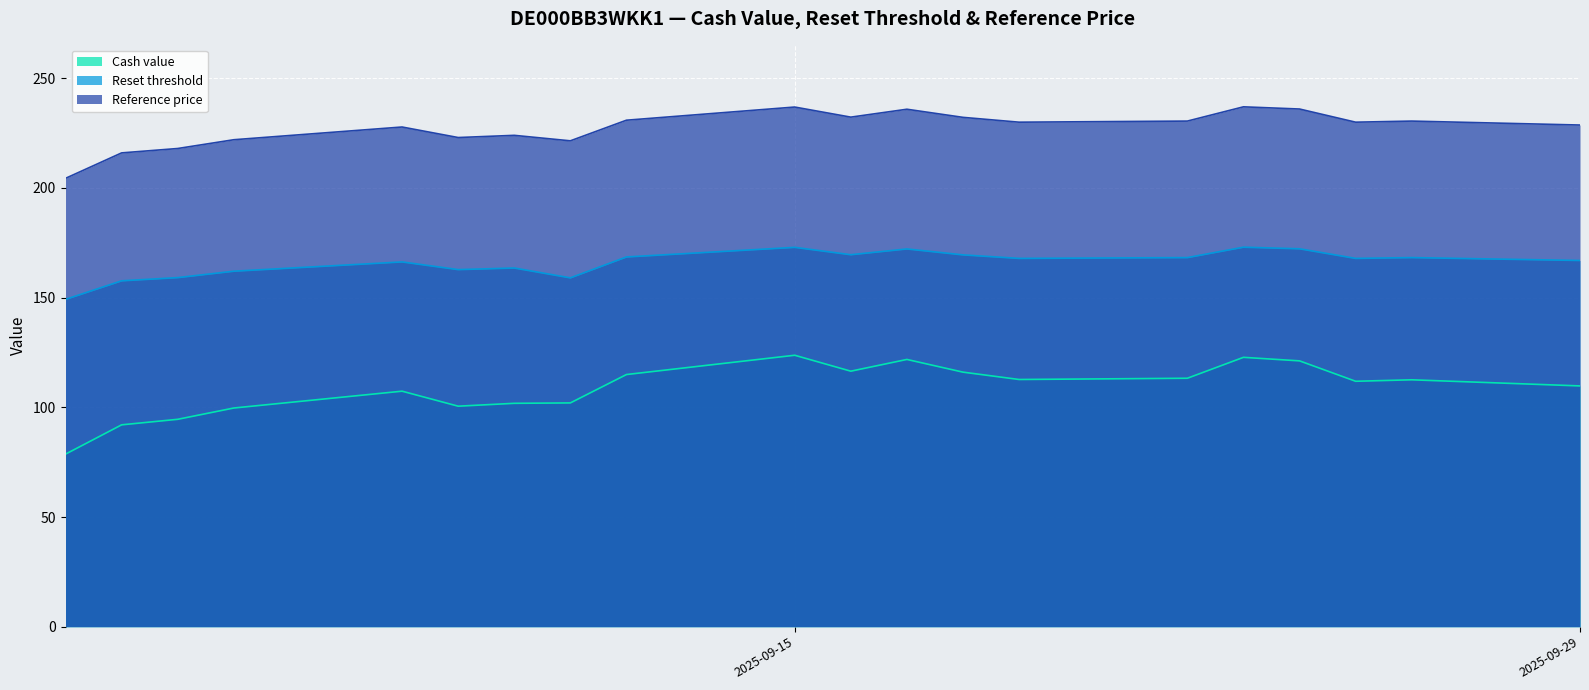

Which series has the largest range (max minus min)?

Cash value